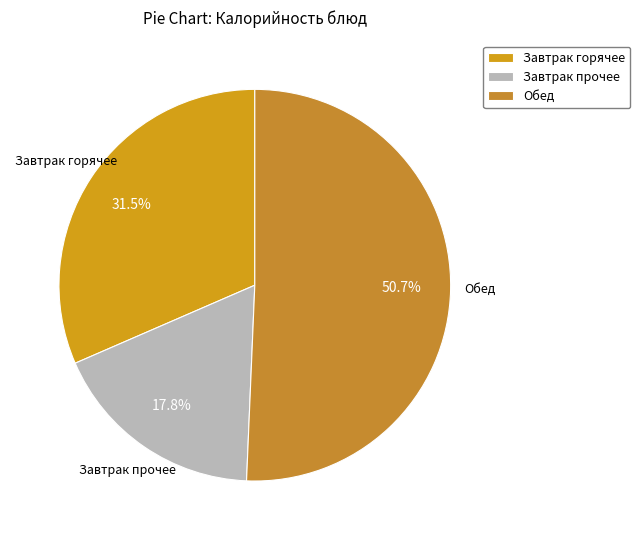

What is the total percentage of Завтрак прочее and Завтрак горячее?

49.3%